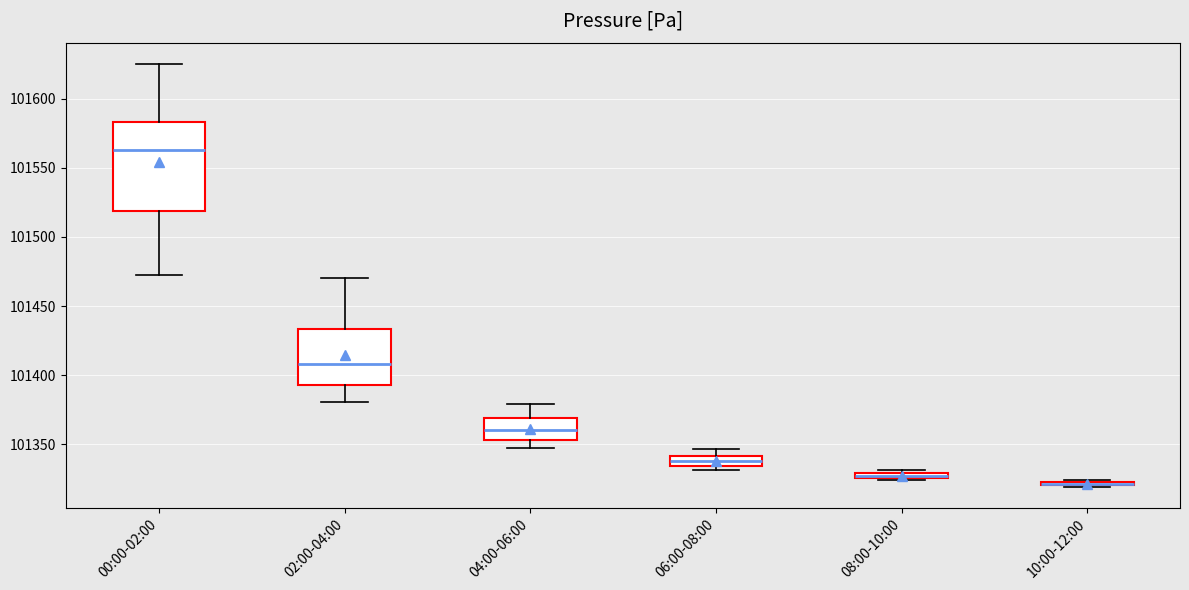

Where is the upper edge of the box for 06:00-08:00 on the y-axis? The values are not printed on the chart, so give them approximately, as read against the axis.

101340